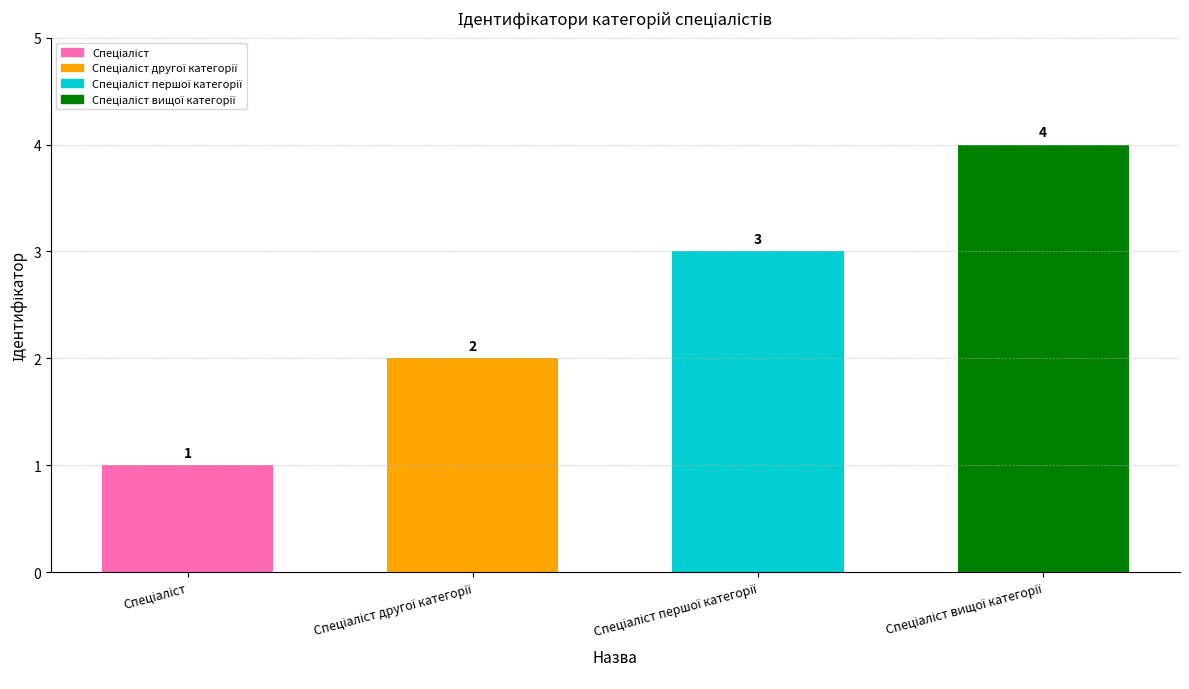

What is the greatest value displayed?

4